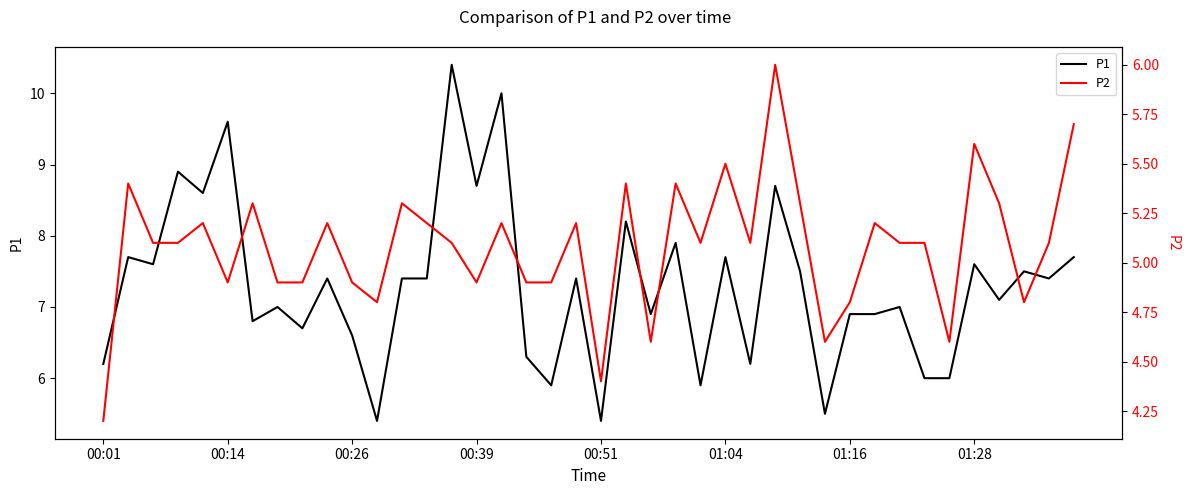

What is the difference between the highest and lowest values at 36?

1.8